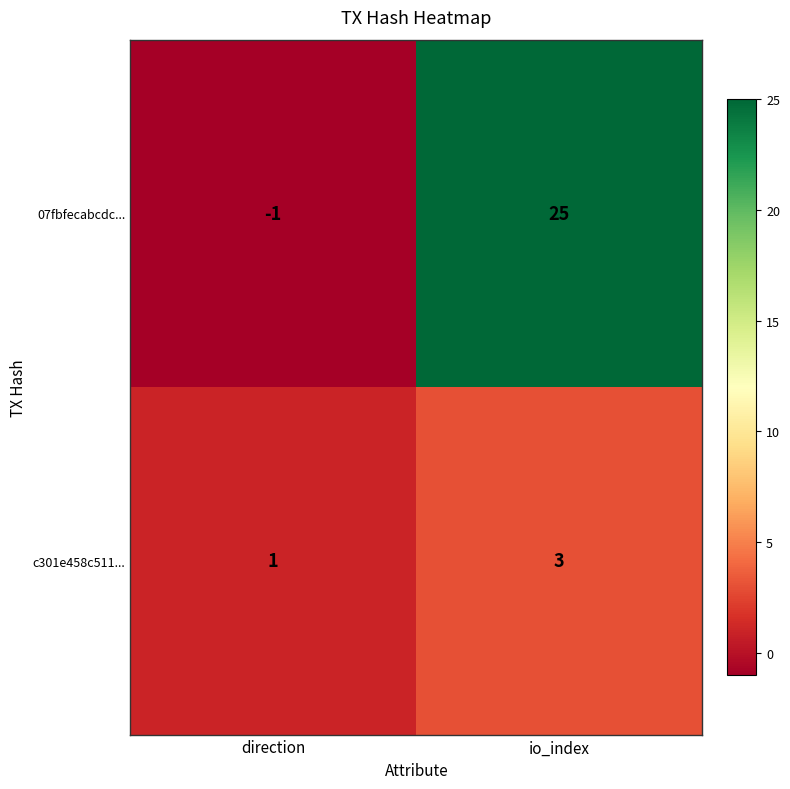

What is the maximum value shown in the chart?

25